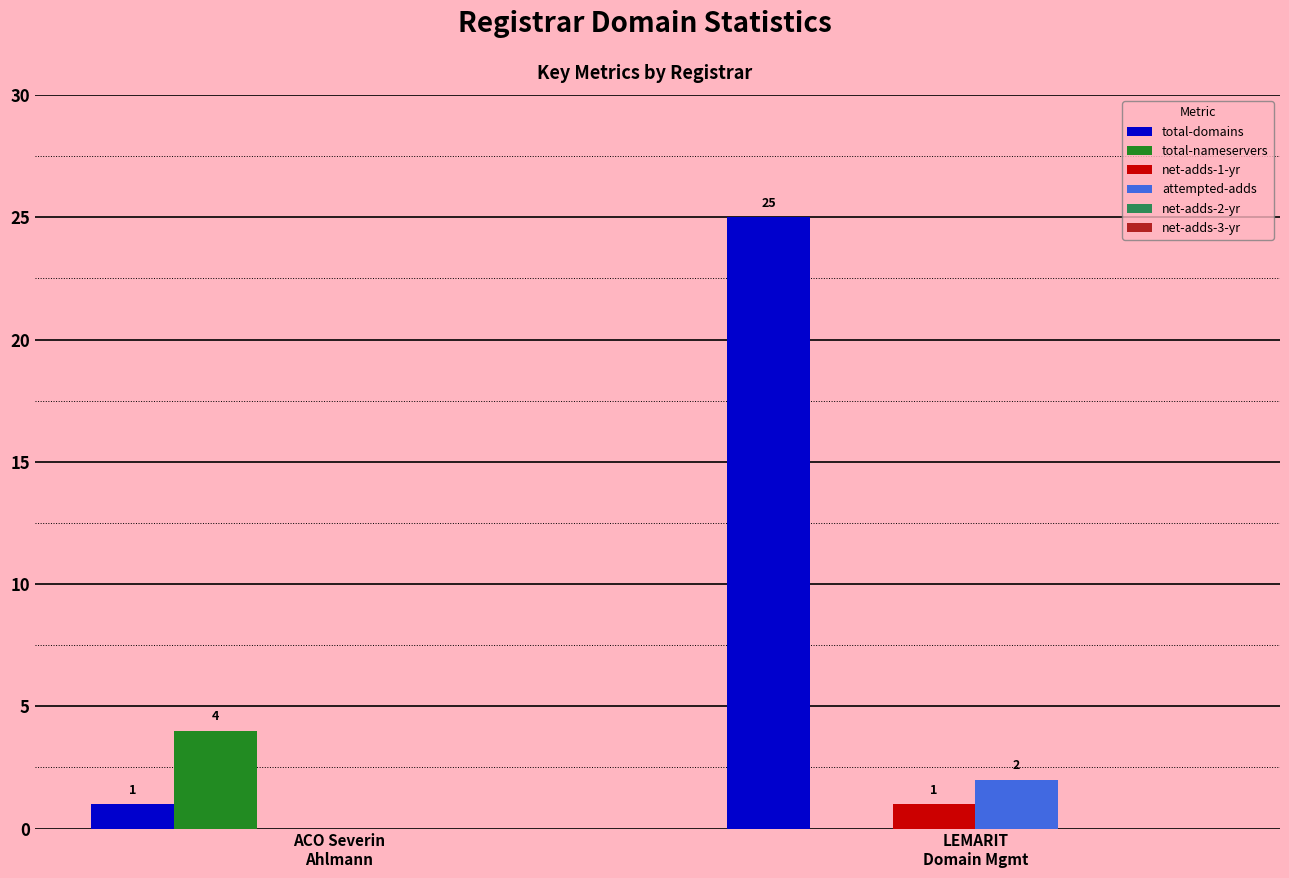

At which label does total-domains reach its peak?

LEMARIT
Domain Mgmt